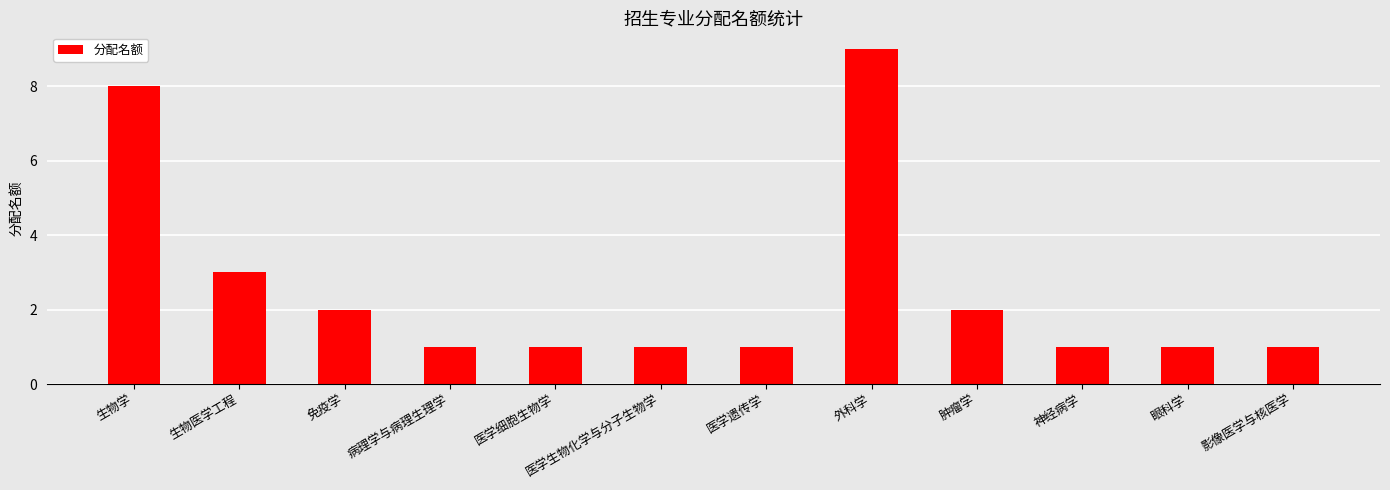

What is the difference between the maximum and minimum values?

8